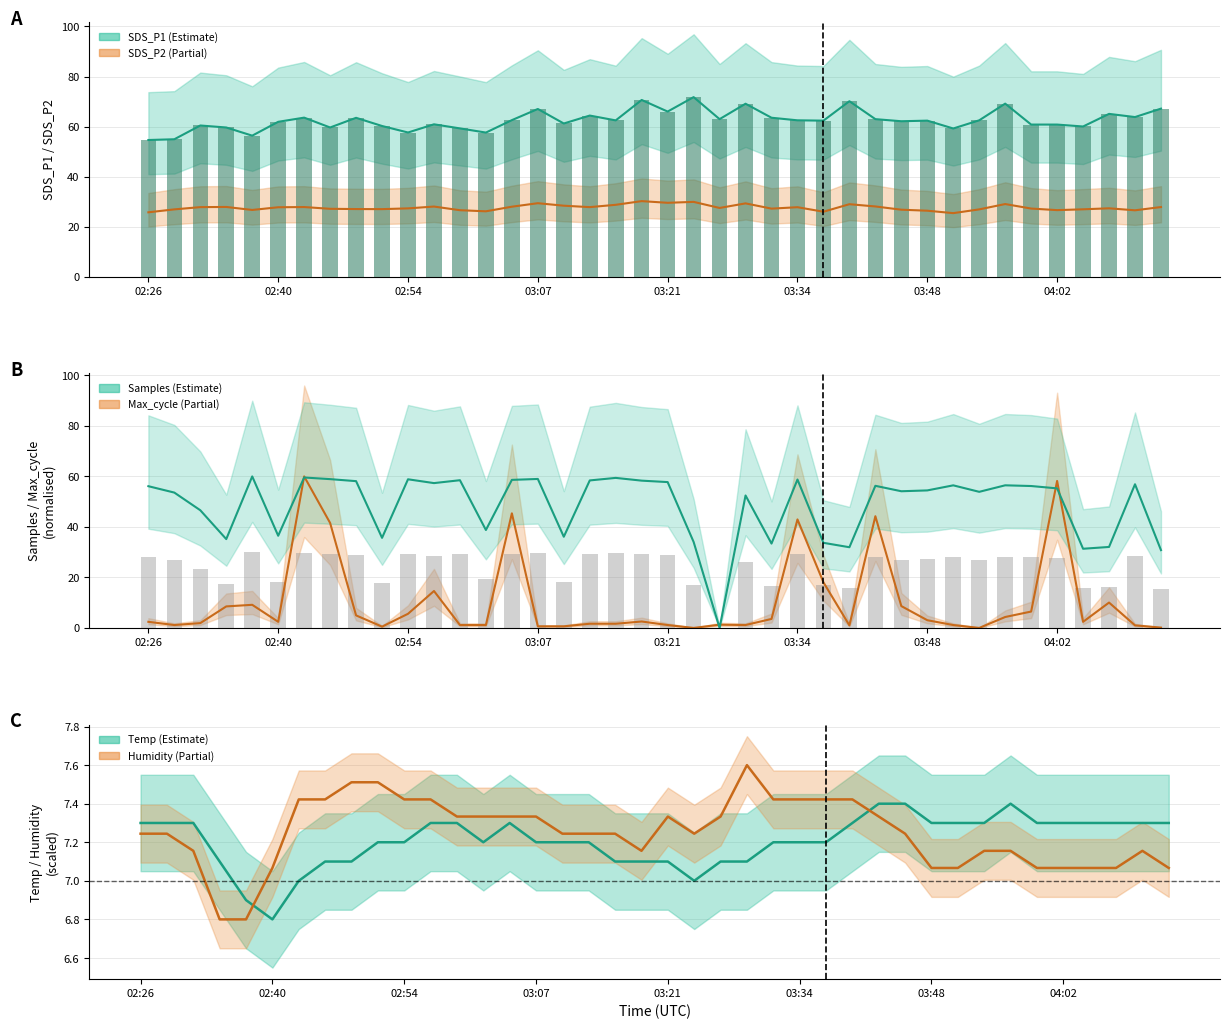

What is the difference between the maximum and minimum values in the SDS_P1 series?

17.1